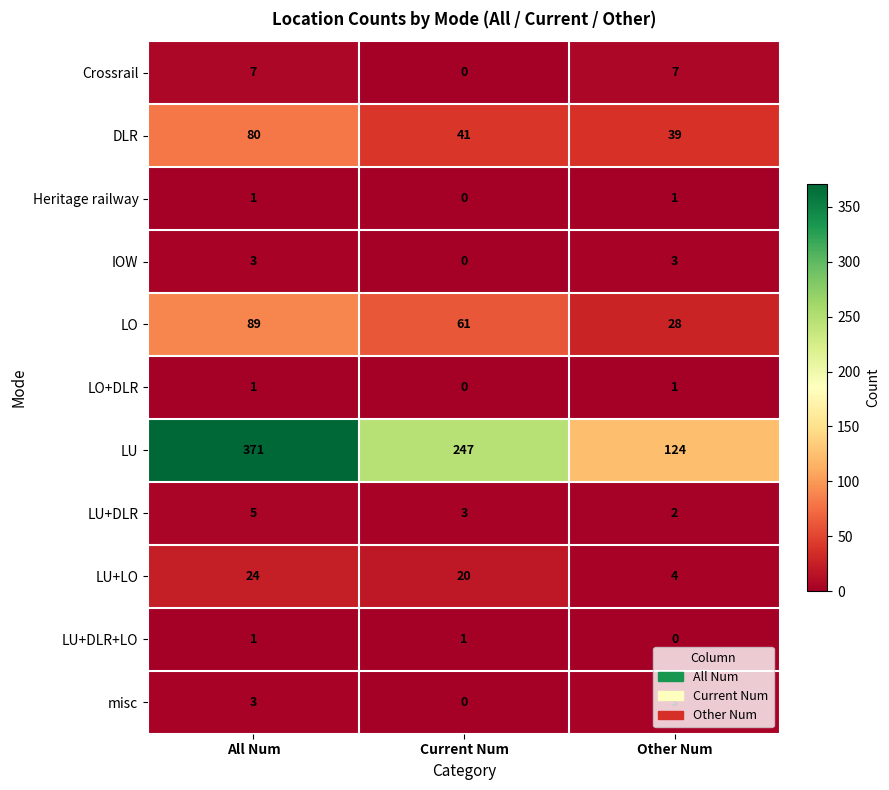

List the labels in order of LO value, smallest first.

Other Num, Current Num, All Num